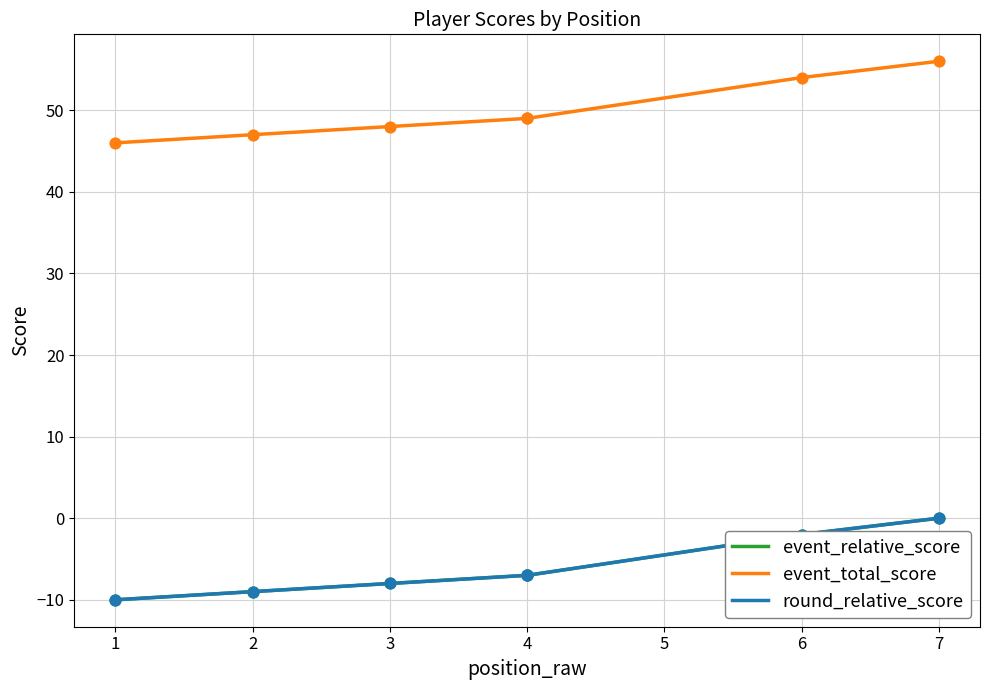

What is the total value across all series at 1?

26